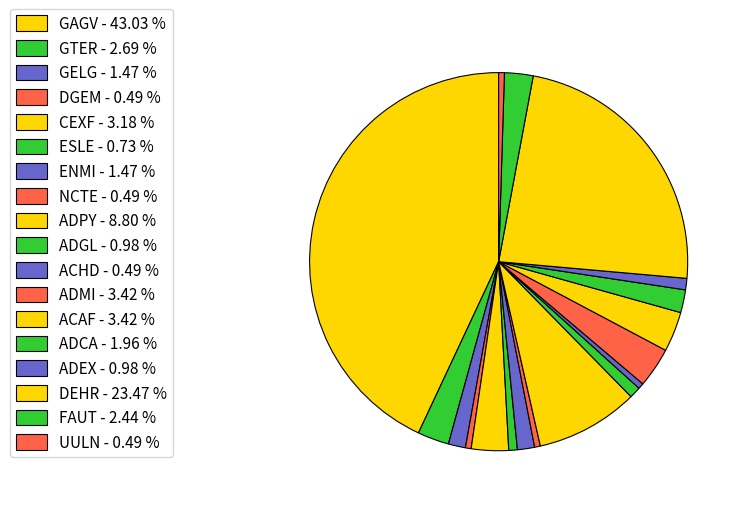

Count the number of slices in the pie.

18